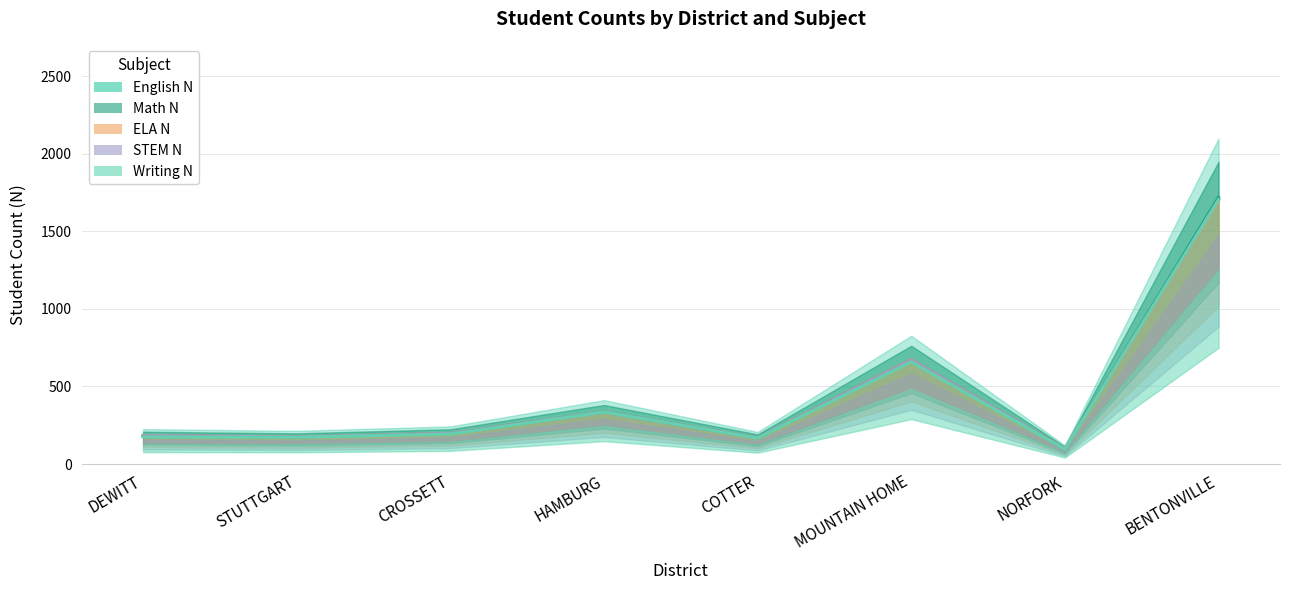

Reading left to right, transcribe all the data shown in this chart.

English N: DEWITT=183.8	STUTTGART=174.8	CROSSETT=198.0	HAMBURG=336.0	COTTER=168.8	MOUNTAIN HOME=674.2	NORFORK=98.2	BENTONVILLE=1710.8
Math N: DEWITT=183.8	STUTTGART=174.8	CROSSETT=198.0	HAMBURG=336.0	COTTER=168.8	MOUNTAIN HOME=672.8	NORFORK=98.2	BENTONVILLE=1719.0
ELA N: DEWITT=183.8	STUTTGART=174.8	CROSSETT=198.0	HAMBURG=336.0	COTTER=168.8	MOUNTAIN HOME=673.5	NORFORK=98.2	BENTONVILLE=1698.0
STEM N: DEWITT=183.8	STUTTGART=174.8	CROSSETT=198.0	HAMBURG=336.0	COTTER=168.8	MOUNTAIN HOME=672.8	NORFORK=98.2	BENTONVILLE=1704.8
Writing N: DEWITT=174.8	STUTTGART=172.5	CROSSETT=193.5	HAMBURG=335.2	COTTER=167.2	MOUNTAIN HOME=658.5	NORFORK=96.0	BENTONVILLE=1704.0